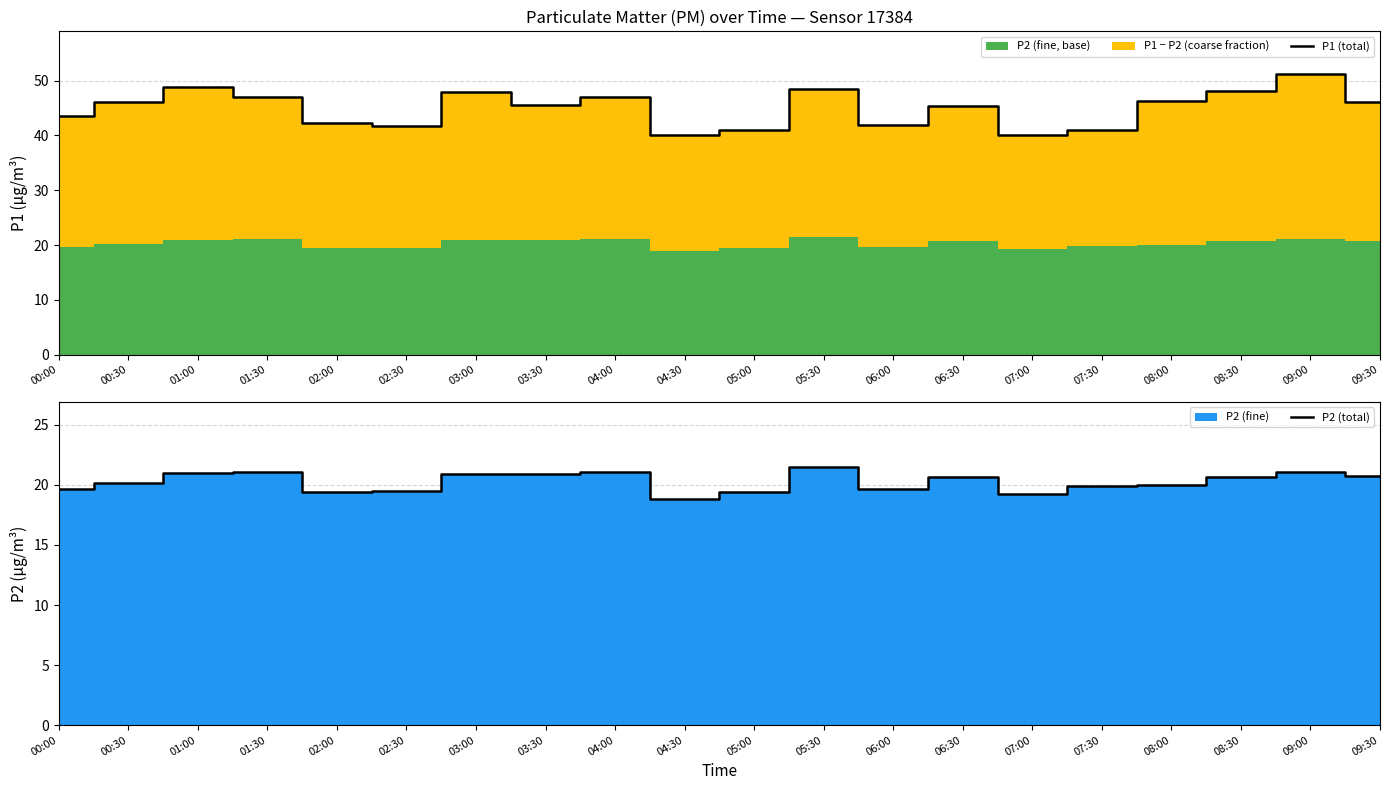

At how many categories does at least one series exceed 50?

1